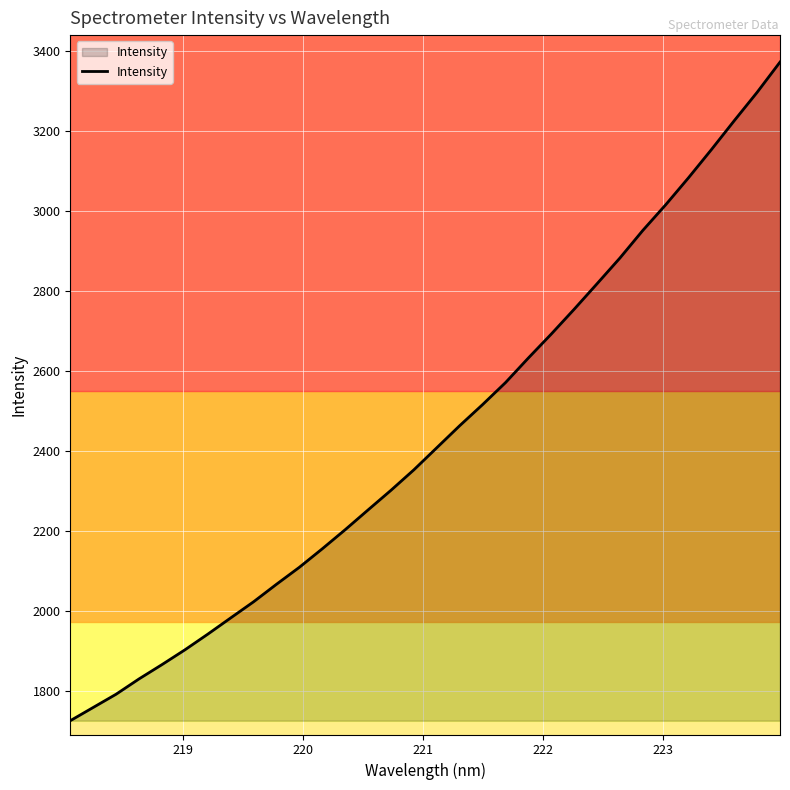

Does the chart display data point markers on the line(s)?

No